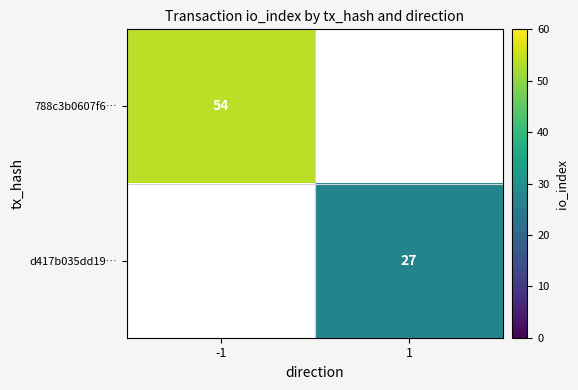

True or false: 788c3b0607f6… has a value of 54 at -1.

True